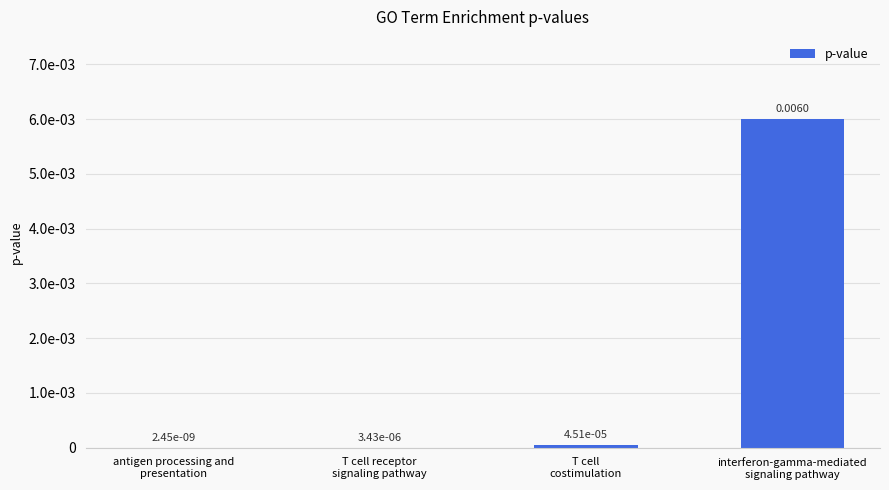

Is it true that the value at antigen processing and
presentation is 0.0?

True